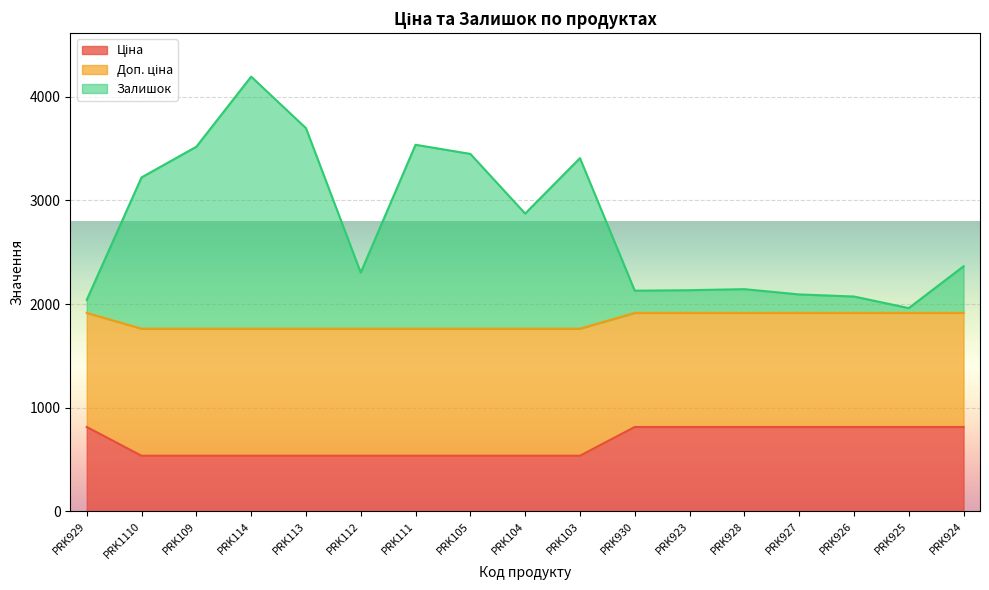

What is the difference between the highest and lowest values at PRK112?

1768.2